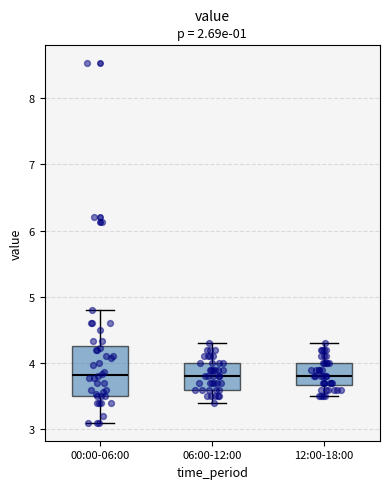

Reading left to right, transcribe this box plot: for each box, give where its median line is, the range the box spans, and where its two whiskers end, as read against the y-axis. The values are not printed on the chart, so give them approximately, as read against the axis.

00:00-06:00: median 3.8, box 3.5 to 4.3, whiskers 3.1 to 4.8
06:00-12:00: median 3.8, box 3.6 to 4.0, whiskers 3.4 to 4.3
12:00-18:00: median 3.8, box 3.7 to 4.0, whiskers 3.5 to 4.3